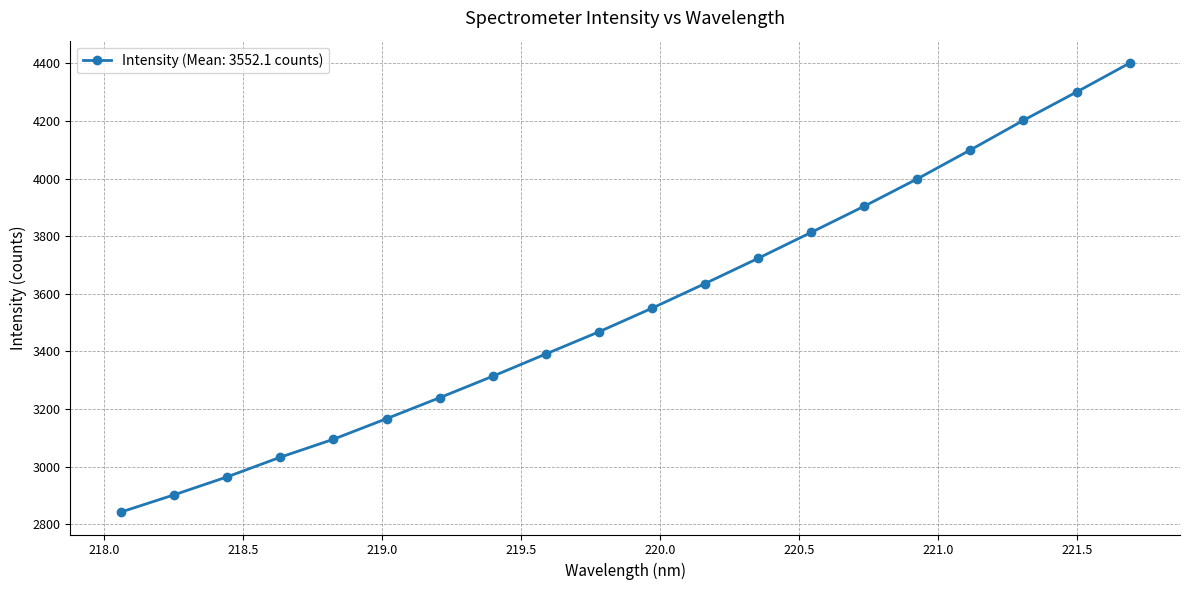

True or false: there are more than 2 points higher than both neighbors.

False